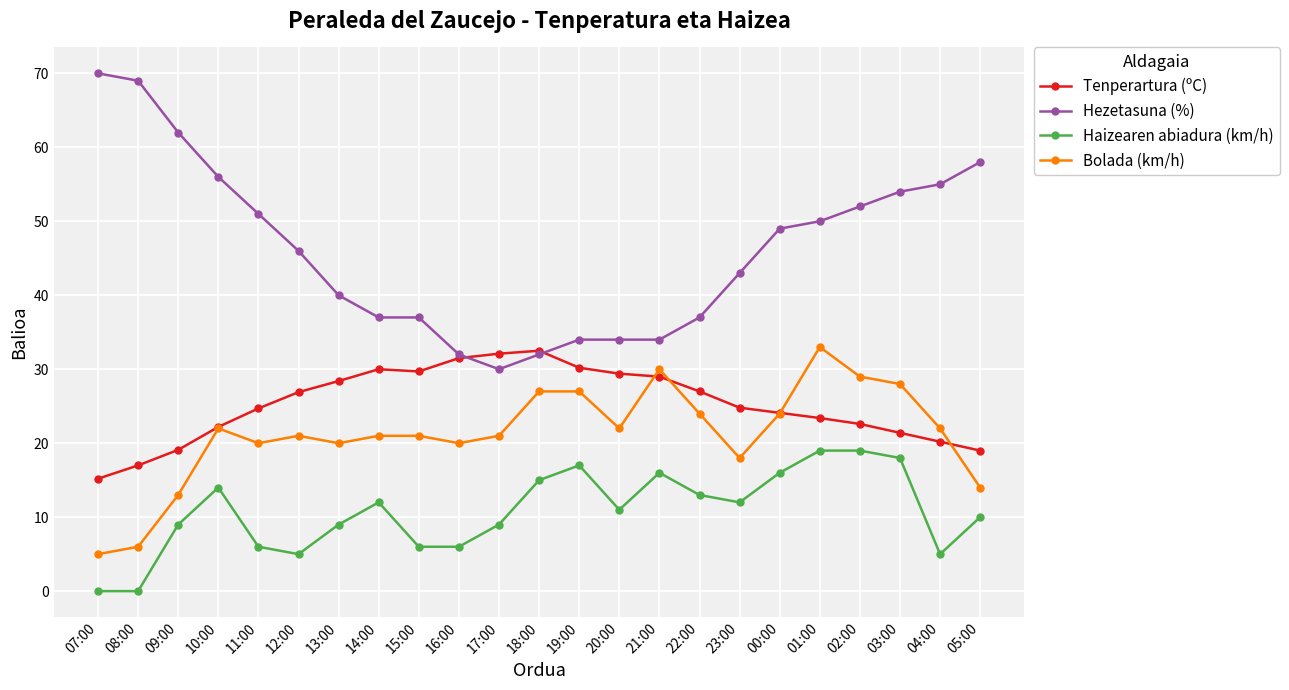

At how many categories does at least one series exceed 12?

23